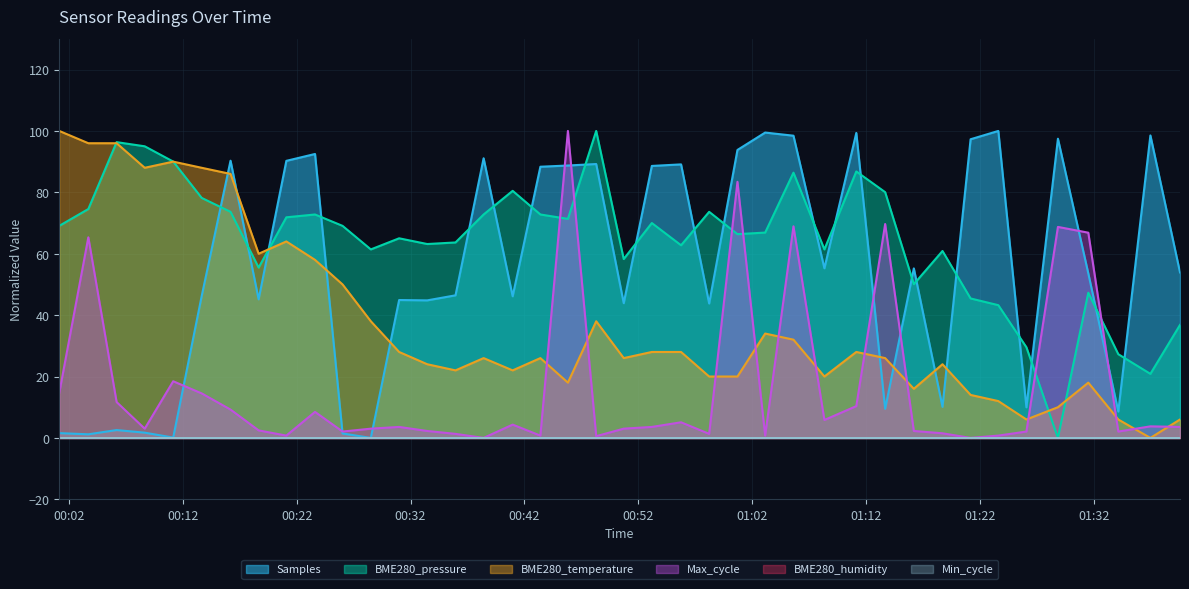

Does the chart have visible grid lines?

Yes